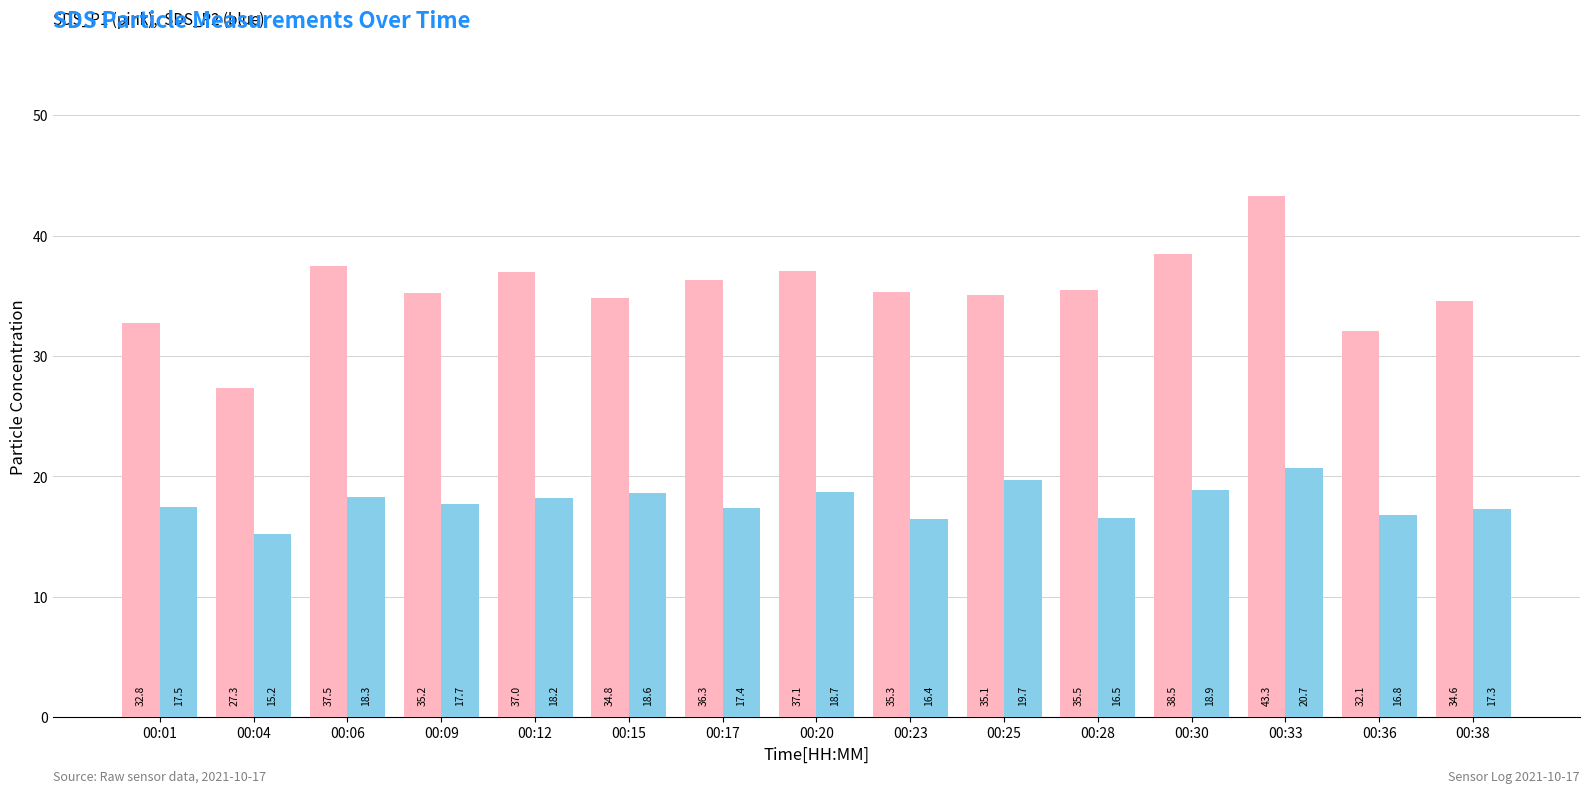

What is the maximum value shown in the chart?

43.3